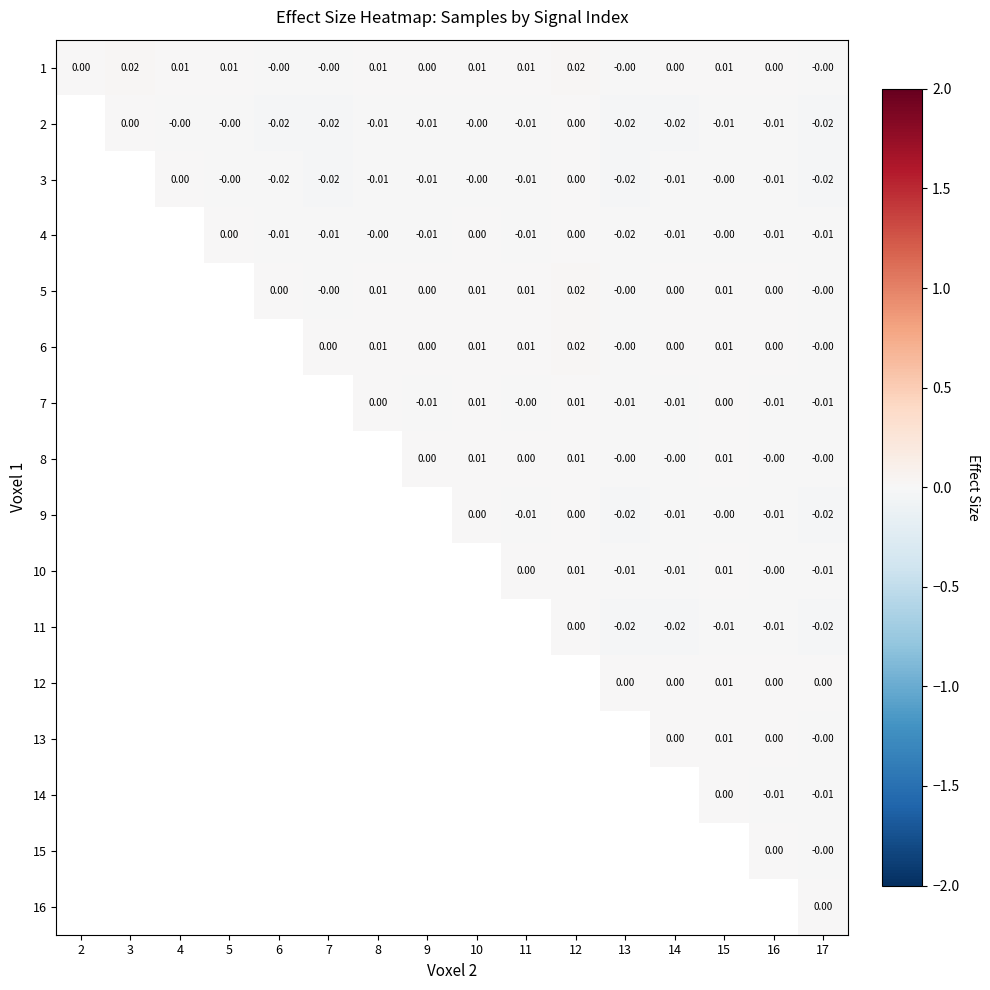

How many values in 12 are above zero?

4